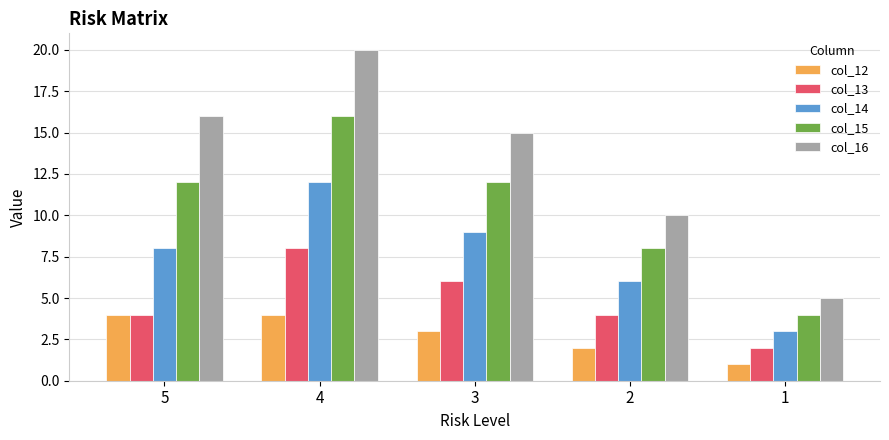

What is the difference between the second highest and second lowest values in the col_12 series?

2